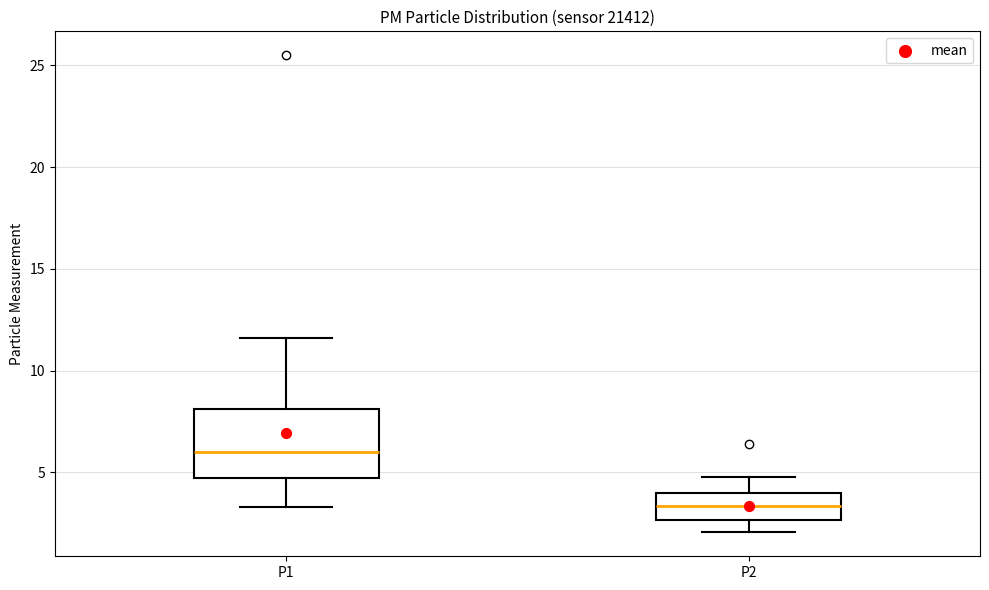

Where does the lower whisker of the box for P2 end on the y-axis? The values are not printed on the chart, so give them approximately, as read against the axis.

2.0